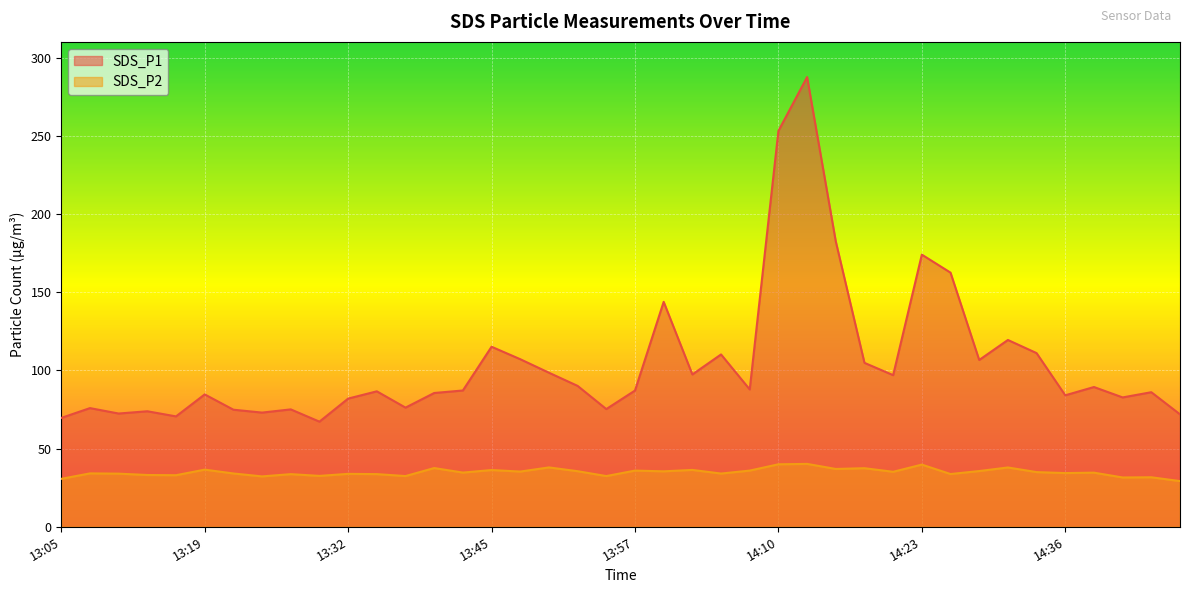

Between 14:02 and 14:13, which series saw the biggest shift?

SDS_P1